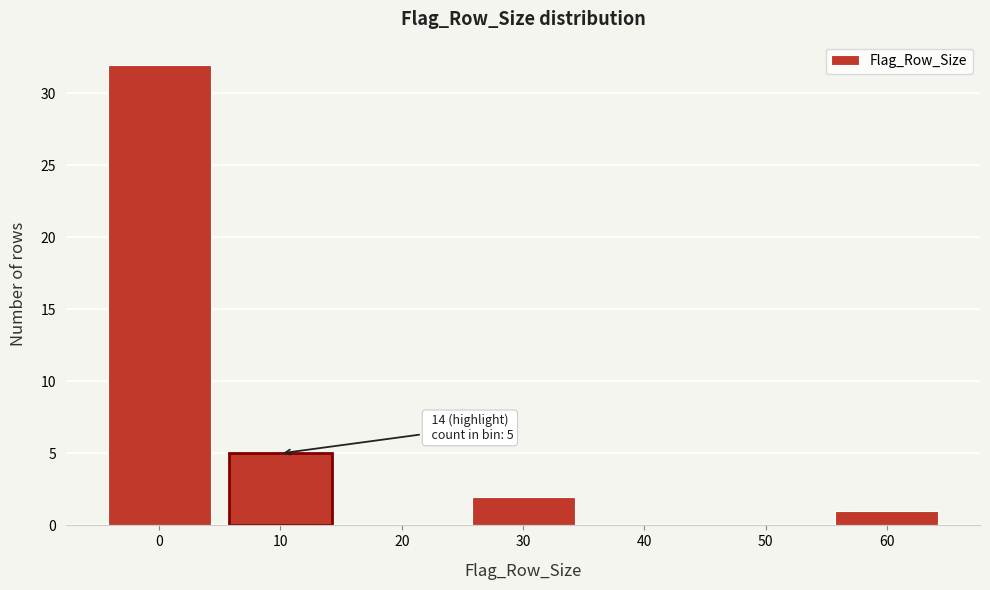

Reading left to right, what are all the values shown in this chart?

0=32	10=5	20=0	30=2	40=0	50=0	60=1